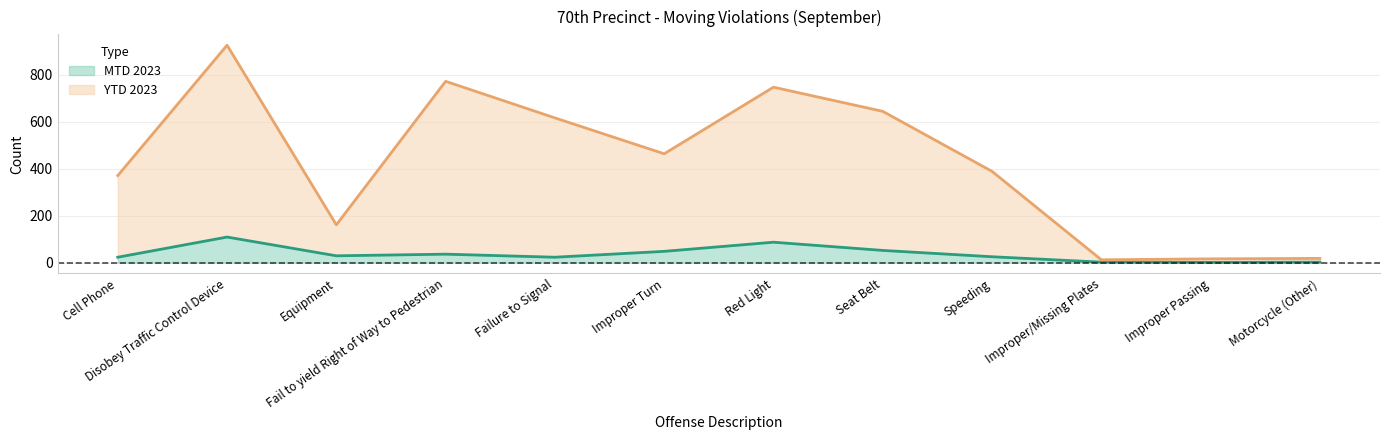

List the labels in order of MTD 2023 value, largest first.

Disobey Traffic Control Device, Red Light, Seat Belt, Improper Turn, Fail to yield Right of Way to Pedestrian, Equipment, Speeding, Cell Phone, Failure to Signal, Improper/Missing Plates, Motorcycle (Other), Improper Passing